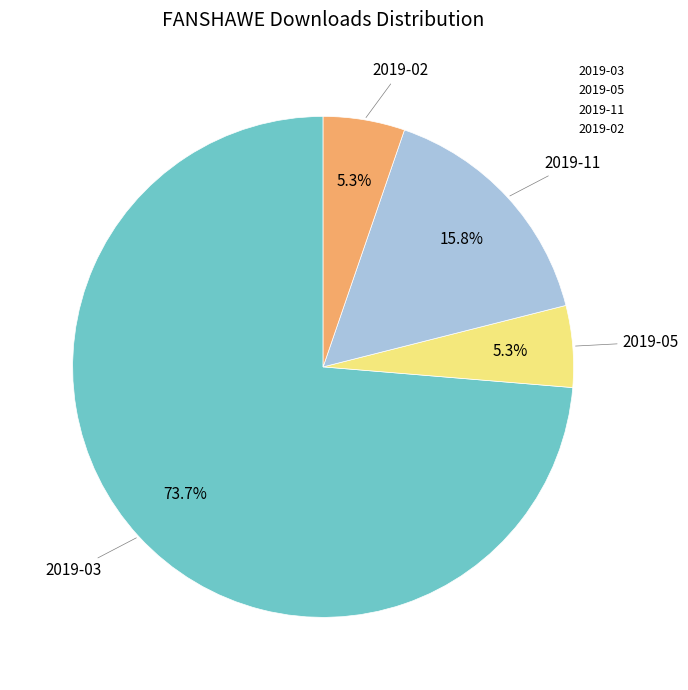

Is there any slice that represents more than half of the pie?

Yes